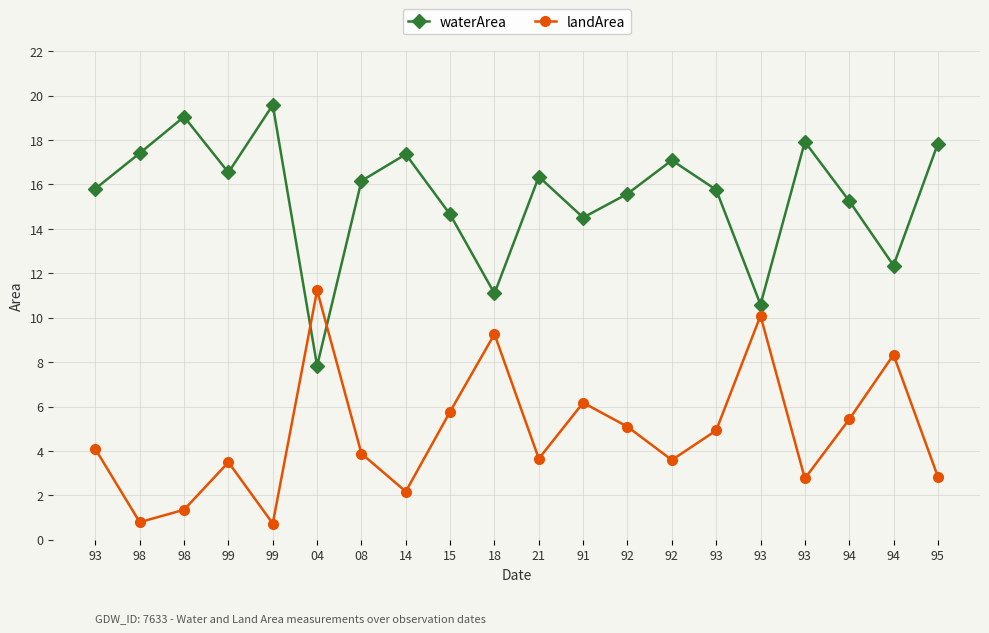

At which category does the chart reach its peak across all series?

99